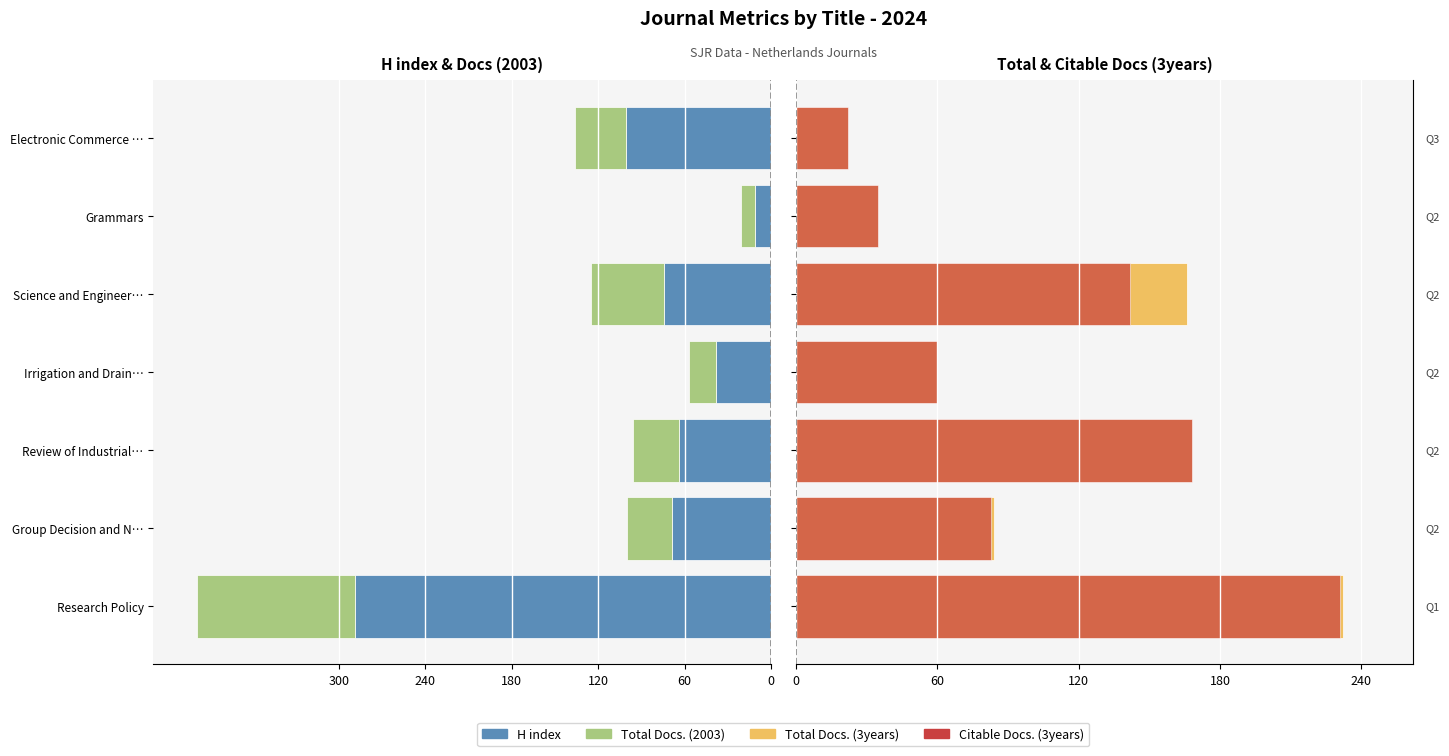

Which series has the largest total across all categories?

Total Docs. (3years)